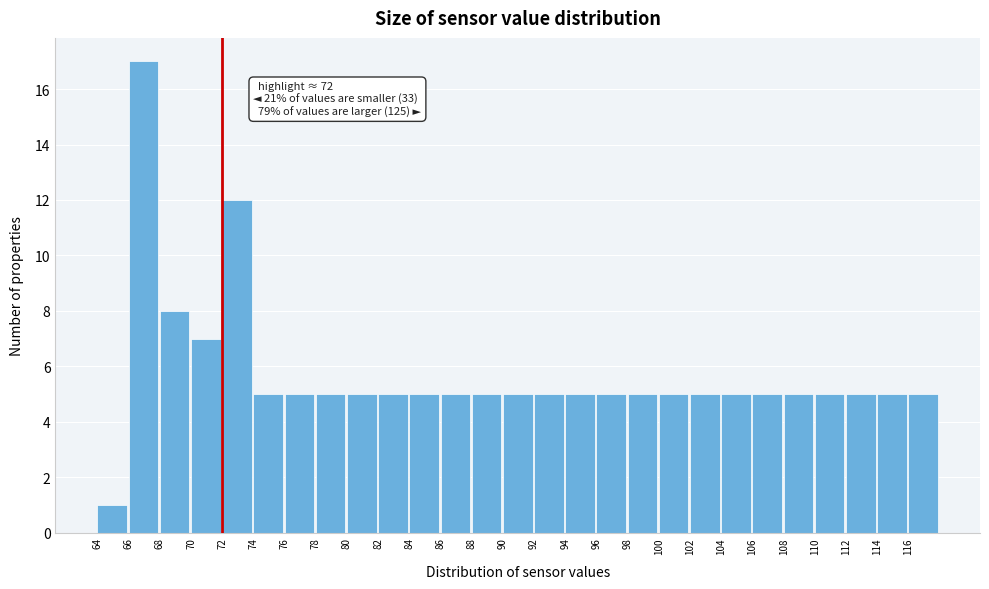

Over which range of the x-axis is the bar tallest?

66 to 68